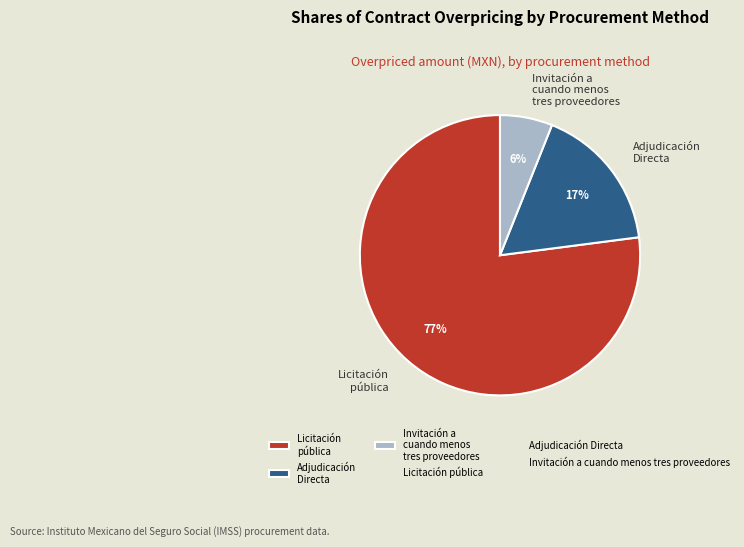

Approximately how many times larger is the value at Adjudicación Directa compared to Invitación a cuando menos tres proveedores?

2.8